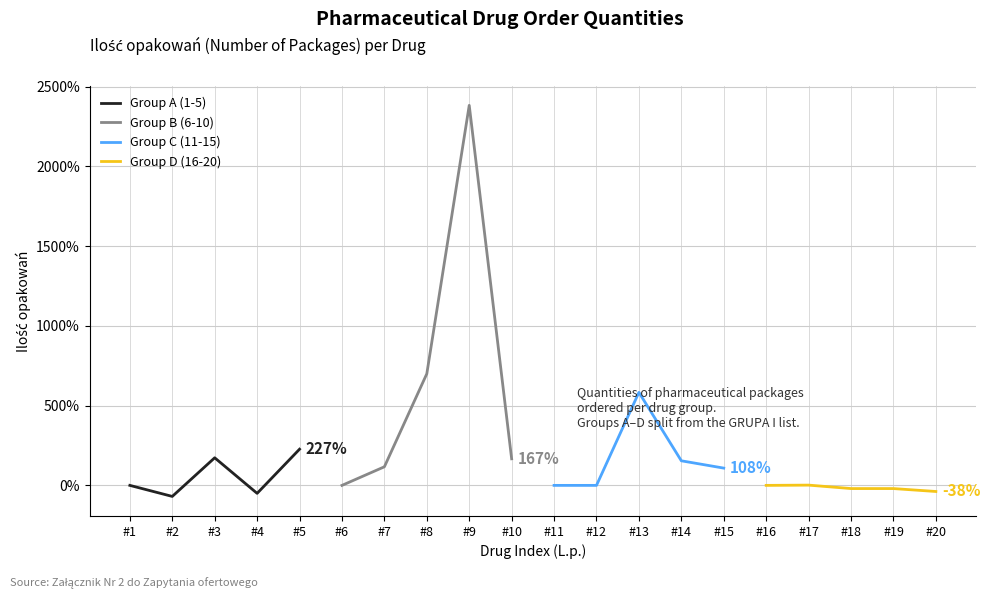

How many lines are shown in the chart?

4